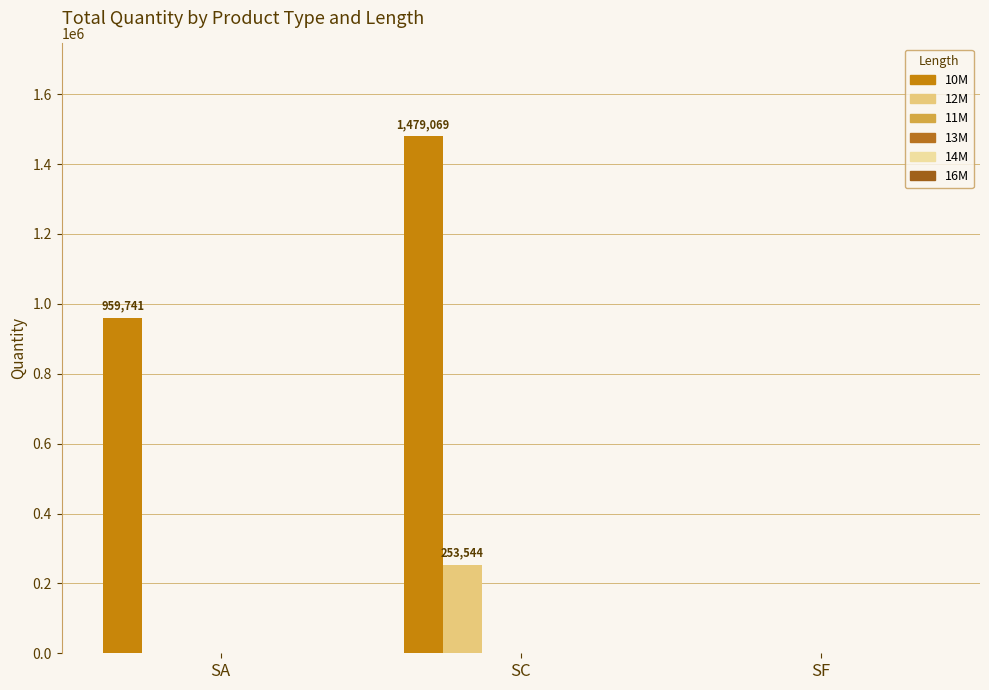

At which category is the sum across all series the highest?

SC